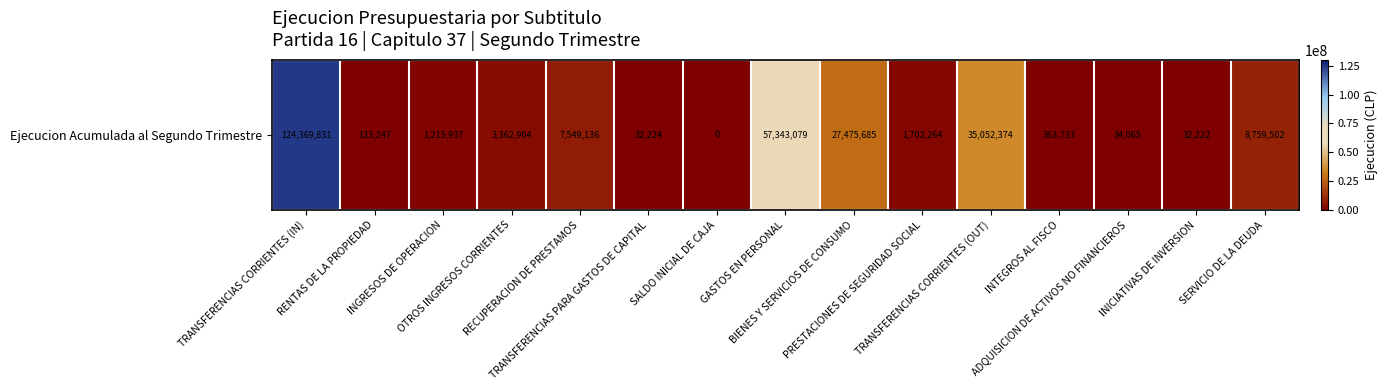

What is the sum of all values?

267426203